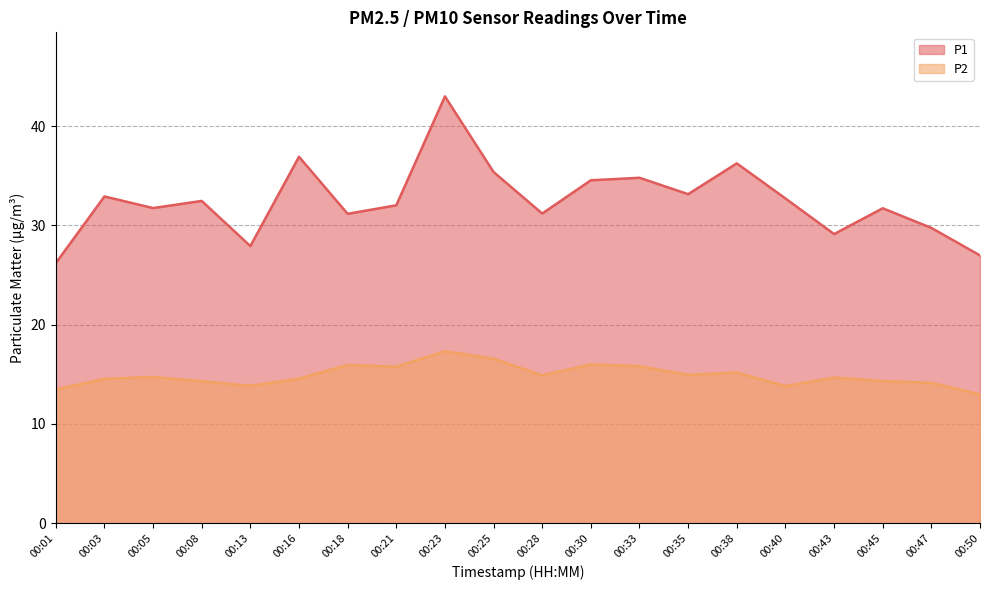

True or false: P2 and P1 cross at least once.

False